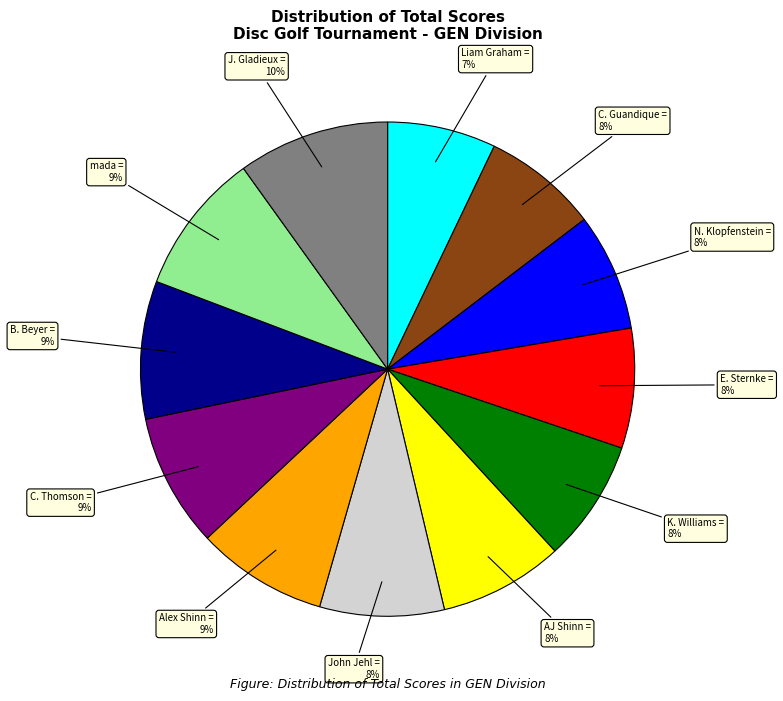

What percentage is the E. Sternke = 8% slice, to the nearest percent?

8%